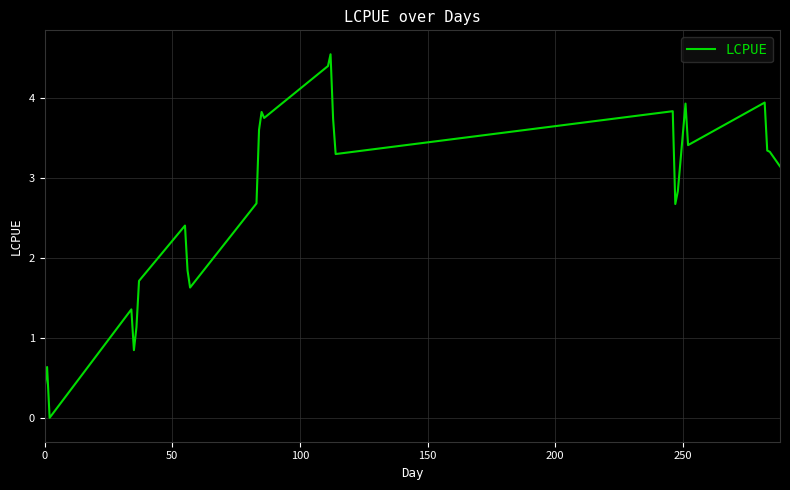

What is the difference between the maximum and minimum values?

4.6